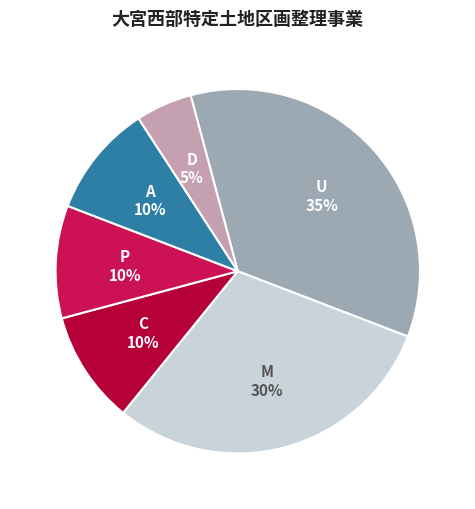

Is the sum of U and A greater than half?

No